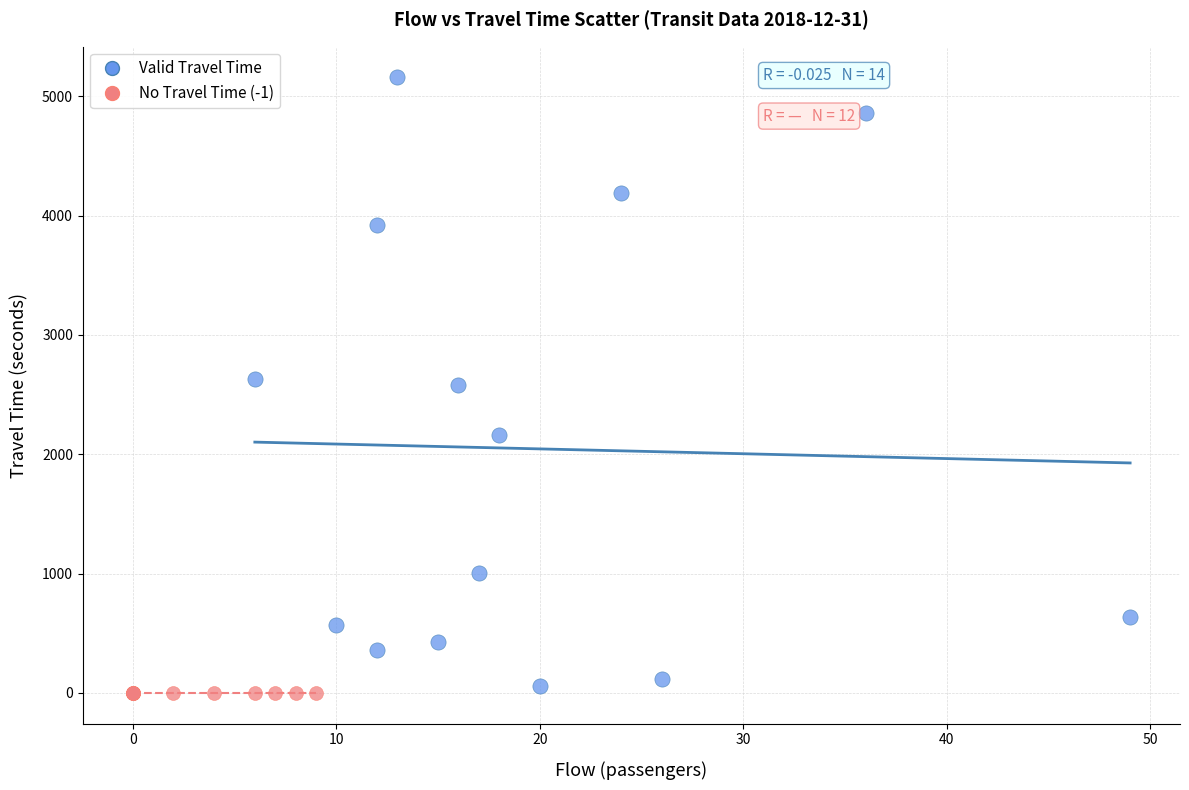

Which series contains the highest Y value?

Valid Travel Time